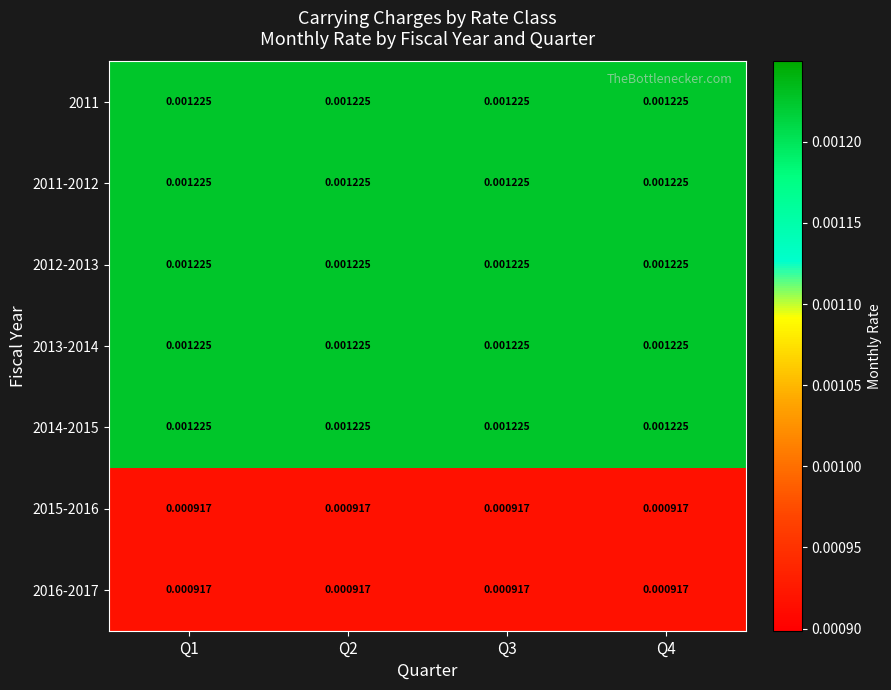

How many distinct data groups are displayed?

7